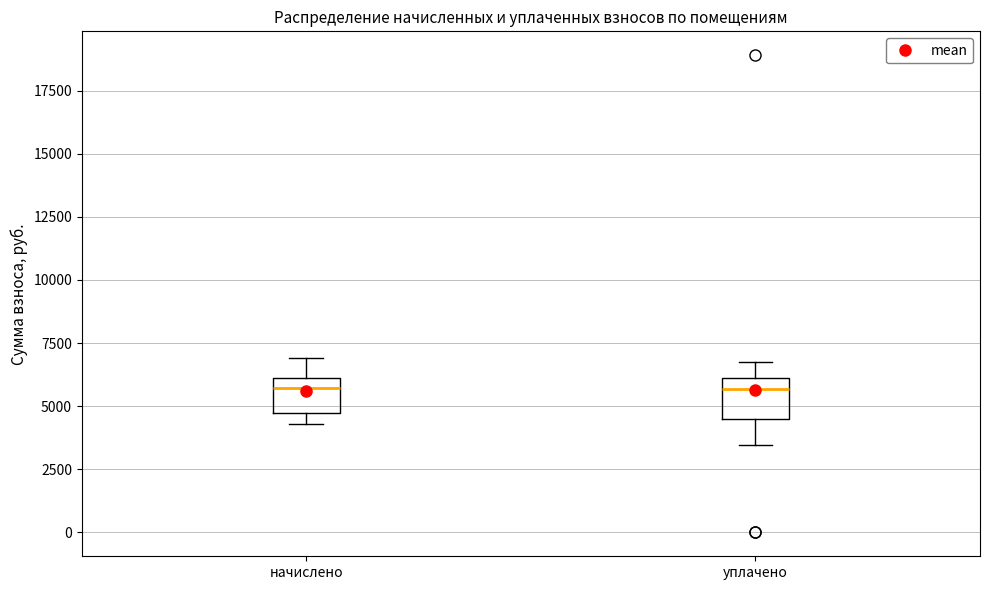

Where does the median line of the box for уплачено sit on the y-axis? The values are not printed on the chart, so give them approximately, as read against the axis.

5500